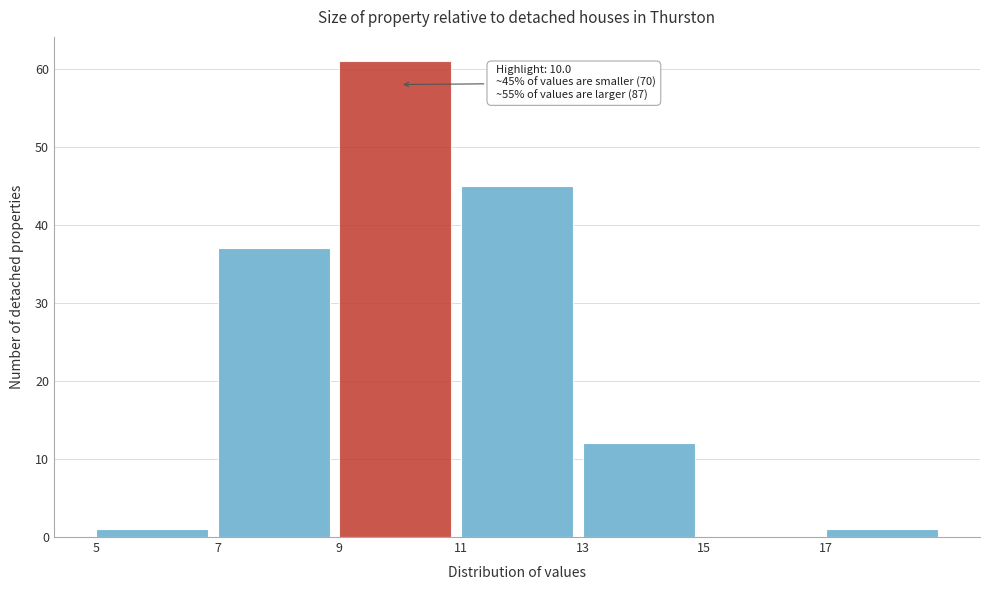

Which range on the x-axis has the tallest bar?

9 to 11